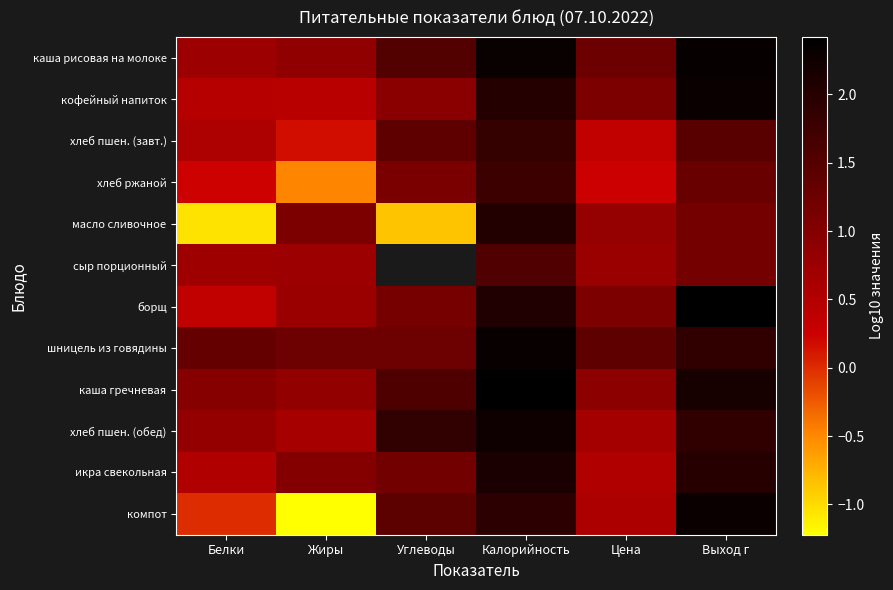

Between Белки and Углеводы, which series saw the biggest shift?

компот